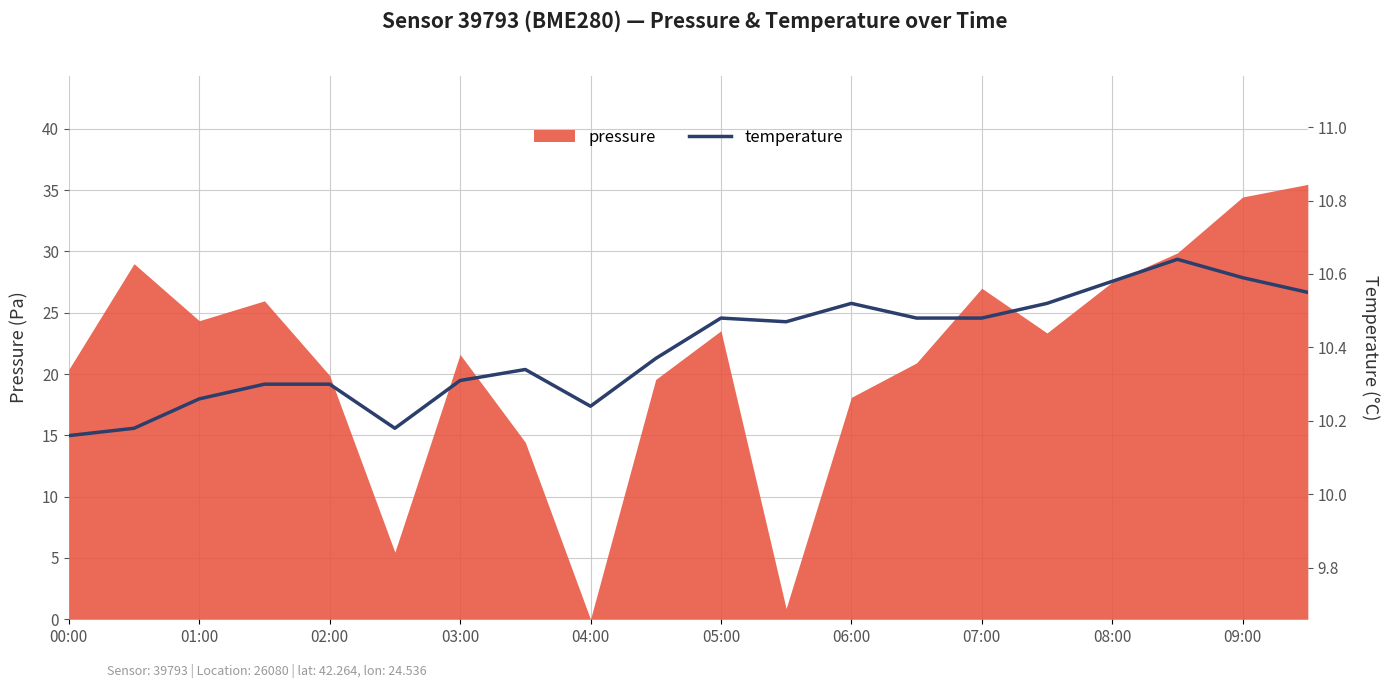

The value of pressure at 06:00 is 18.1. True or false?

True